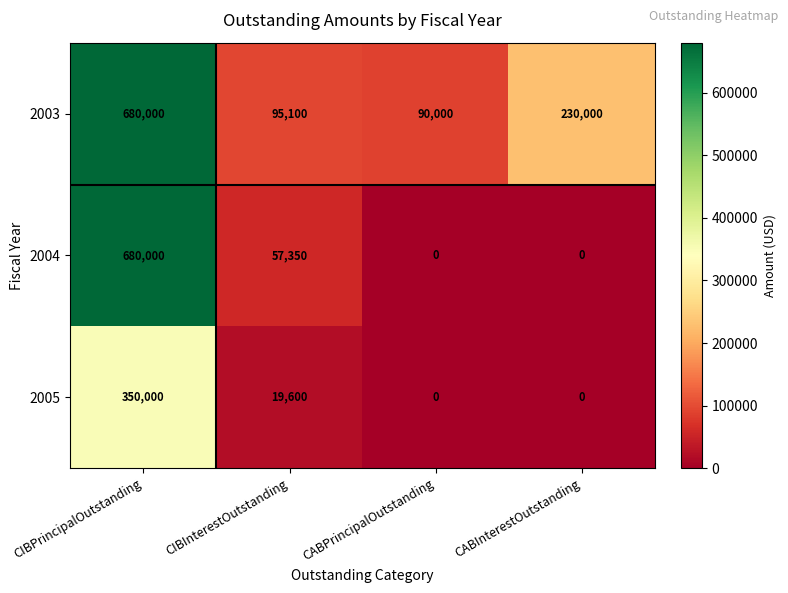

Reading left to right, extract all data points from this chart.

2003: CIBPrincipalOutstanding=680000	CIBInterestOutstanding=95100	CABPrincipalOutstanding=90000	CABInterestOutstanding=230000
2004: CIBPrincipalOutstanding=680000	CIBInterestOutstanding=57350	CABPrincipalOutstanding=0	CABInterestOutstanding=0
2005: CIBPrincipalOutstanding=350000	CIBInterestOutstanding=19600	CABPrincipalOutstanding=0	CABInterestOutstanding=0